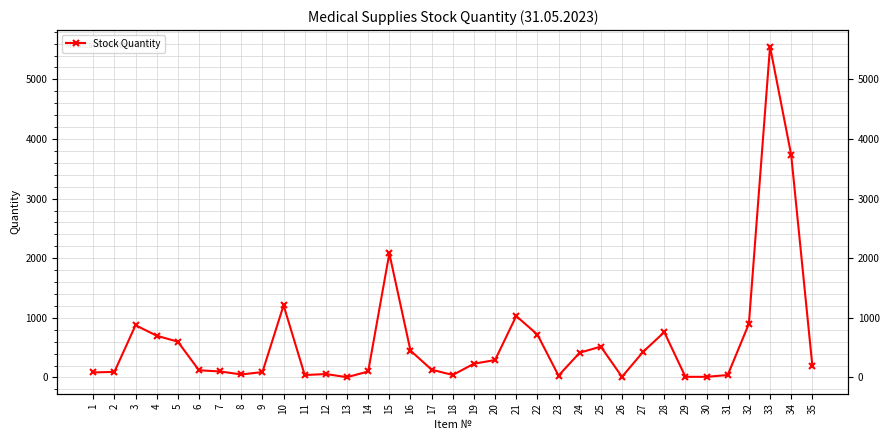

True or false: the data shows 10 at 26.

True